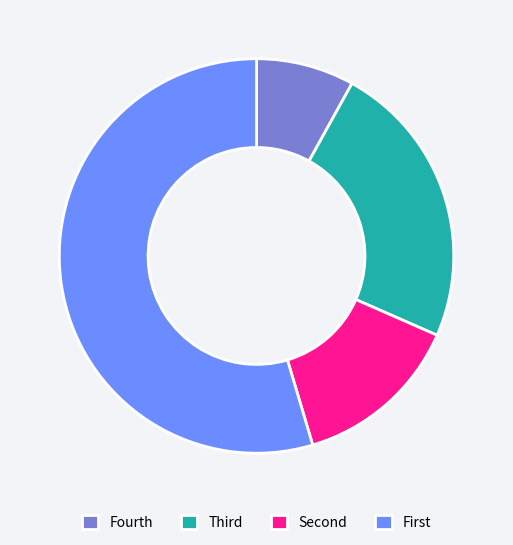

Rank the categories by value from highest to lowest.

First, Third, Second, Fourth